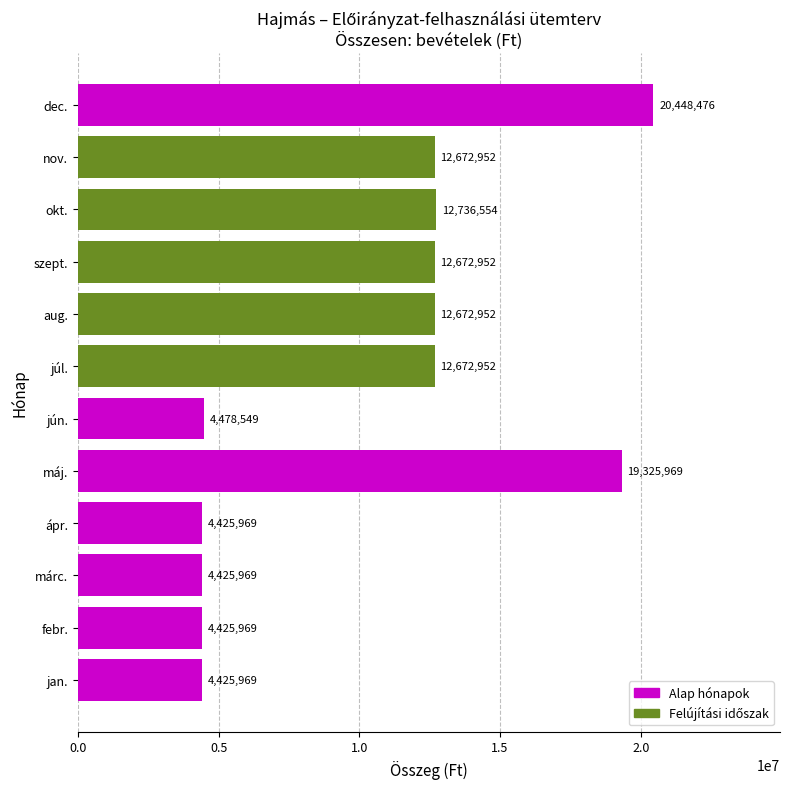

The value at júl. is 6197007. True or false?

False